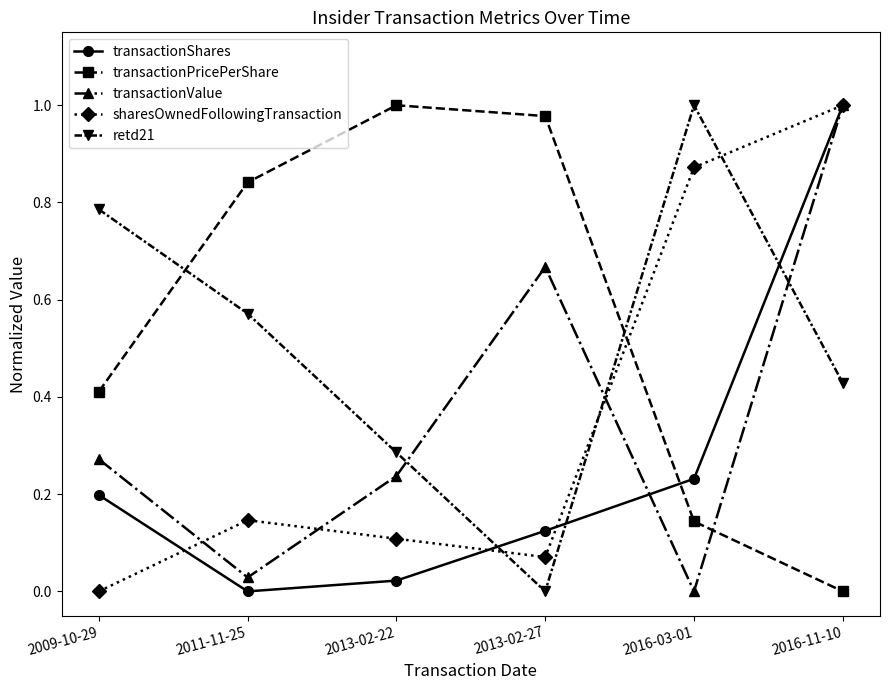

List the labels in order of transactionValue value, smallest first.

2016-03-01, 2011-11-25, 2013-02-22, 2009-10-29, 2013-02-27, 2016-11-10